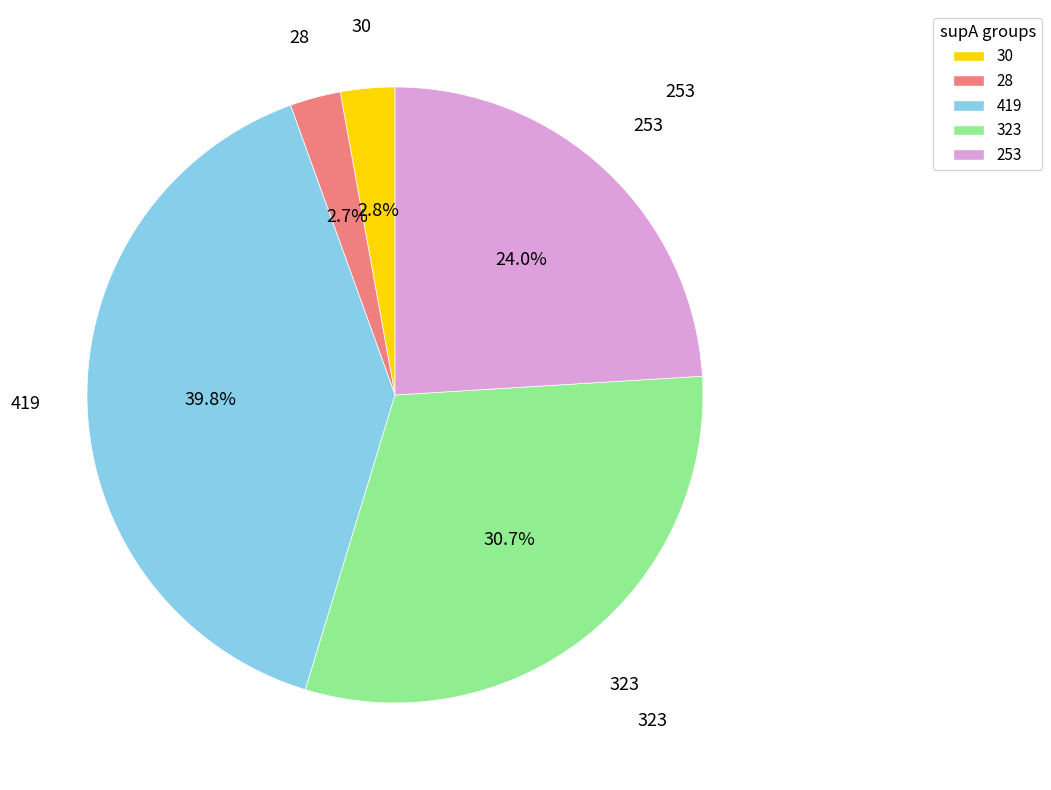

What is the largest slice in the pie chart?

419